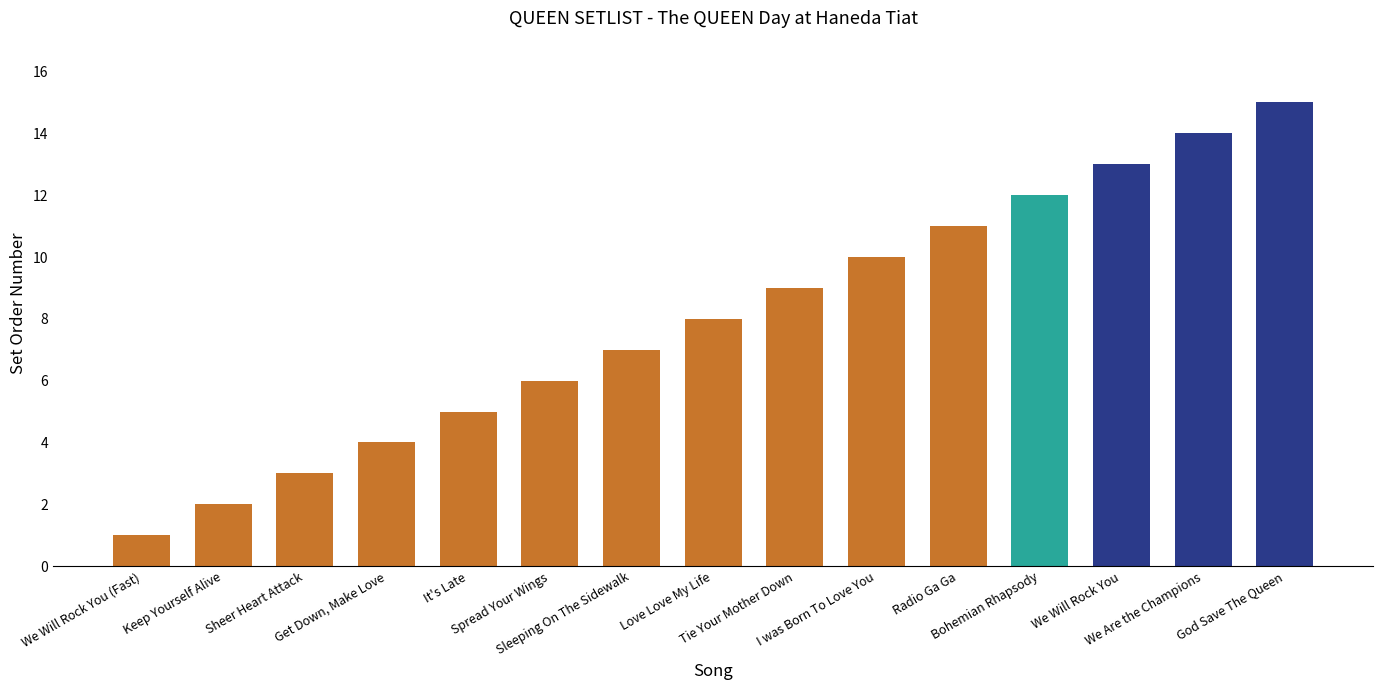

What is the difference between the maximum and second lowest values?

13